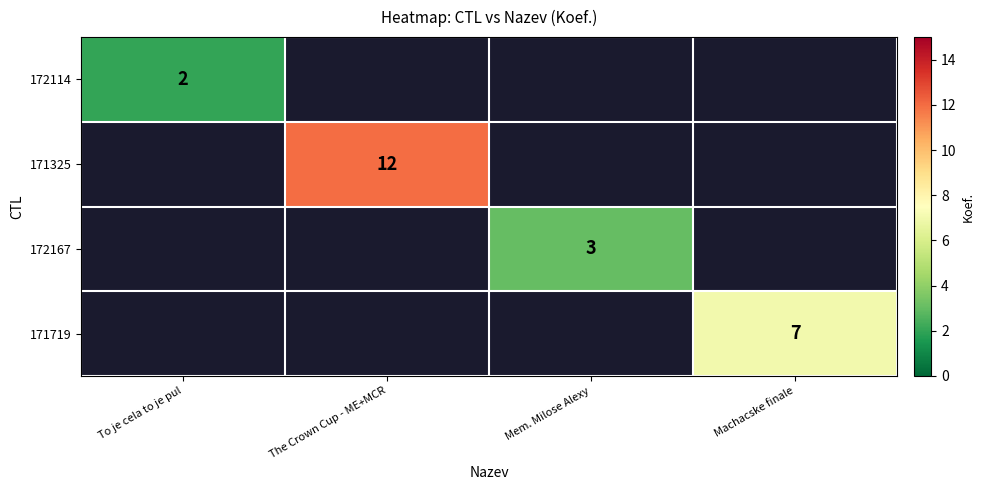

Is the value of 172167 at Mem. Milose Alexy greater than the value of 172114 at To je cela to je pul?

Yes